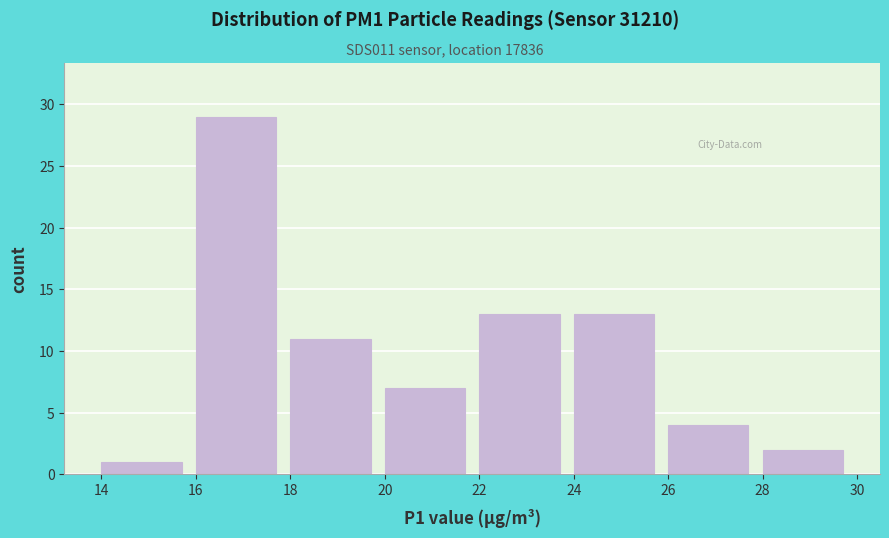

Reading left to right, transcribe this chart: for each bar, give the range it covers on the x-axis and its height. The values are not printed on the chart, so give them approximately, as read against the axis.

14 to 16: 1
16 to 18: 29
18 to 20: 11
20 to 22: 7
22 to 24: 13
24 to 26: 13
26 to 28: 4
28 to 30: 2